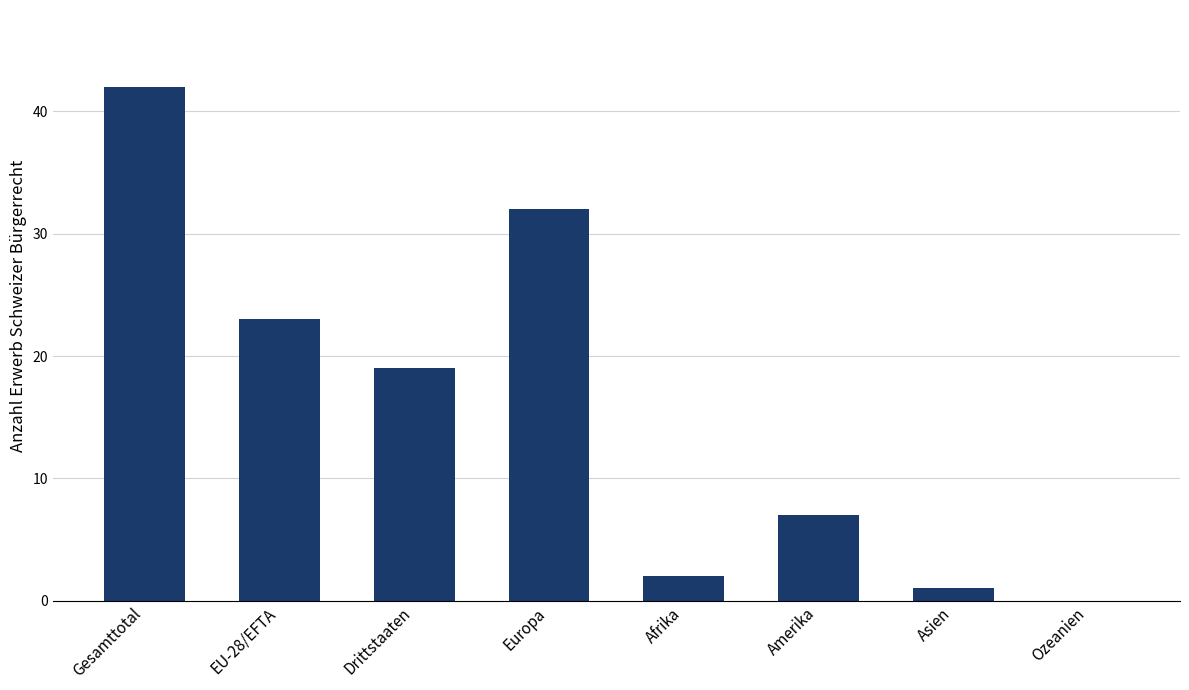

Reading left to right, transcribe all the data shown in this chart.

42	23	19	32	2	7	1	0